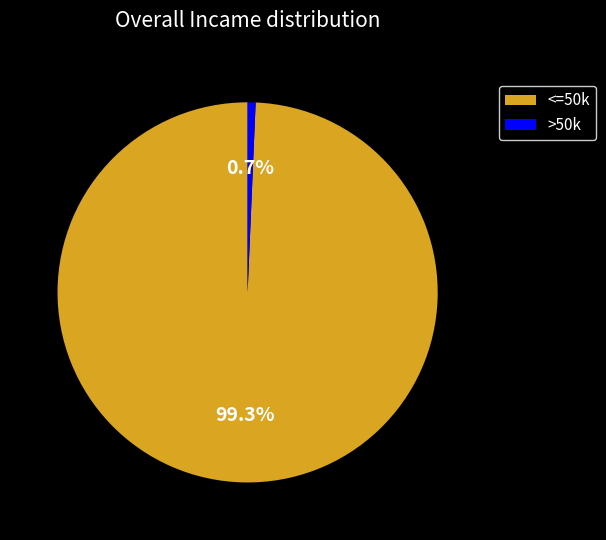

Does any single category account for the majority?

Yes